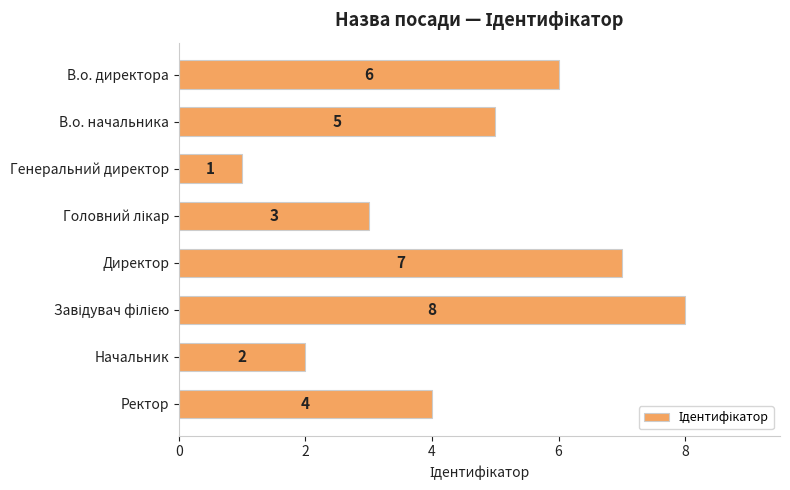

What is the sum of all values?

36